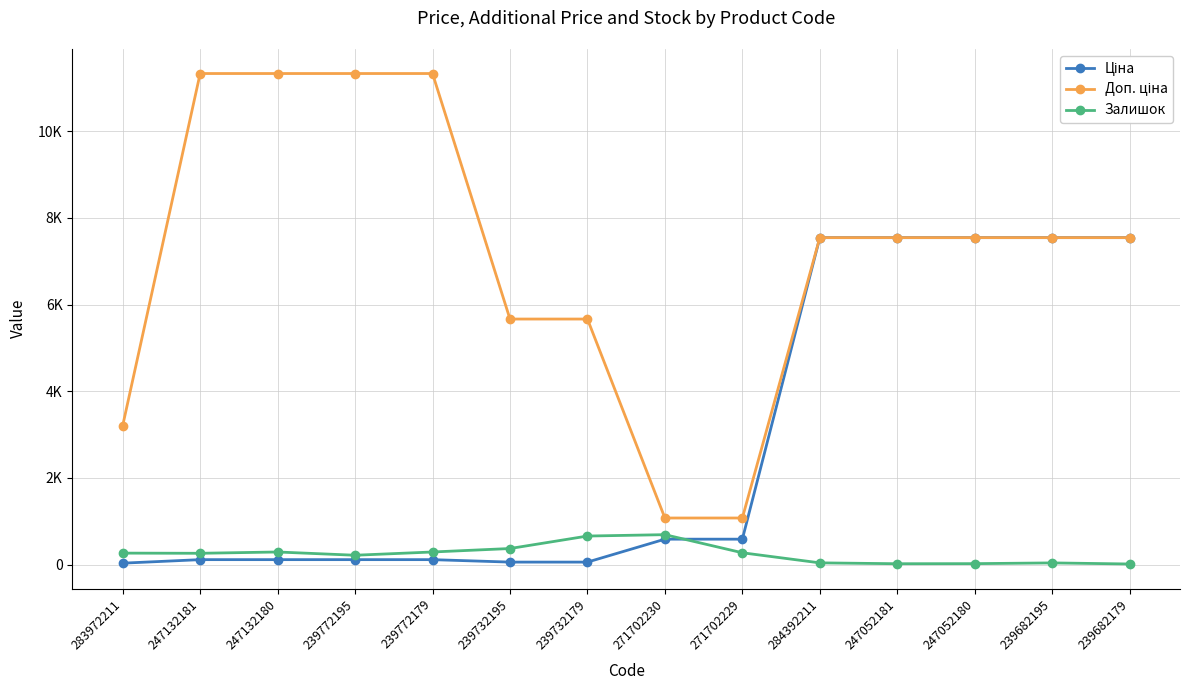

How many data points in Ціна are above 585?

7